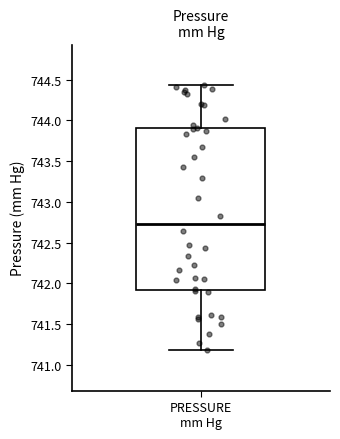

Where is the lower edge of the box for PRESSURE mm Hg on the y-axis? The values are not printed on the chart, so give them approximately, as read against the axis.

741.90